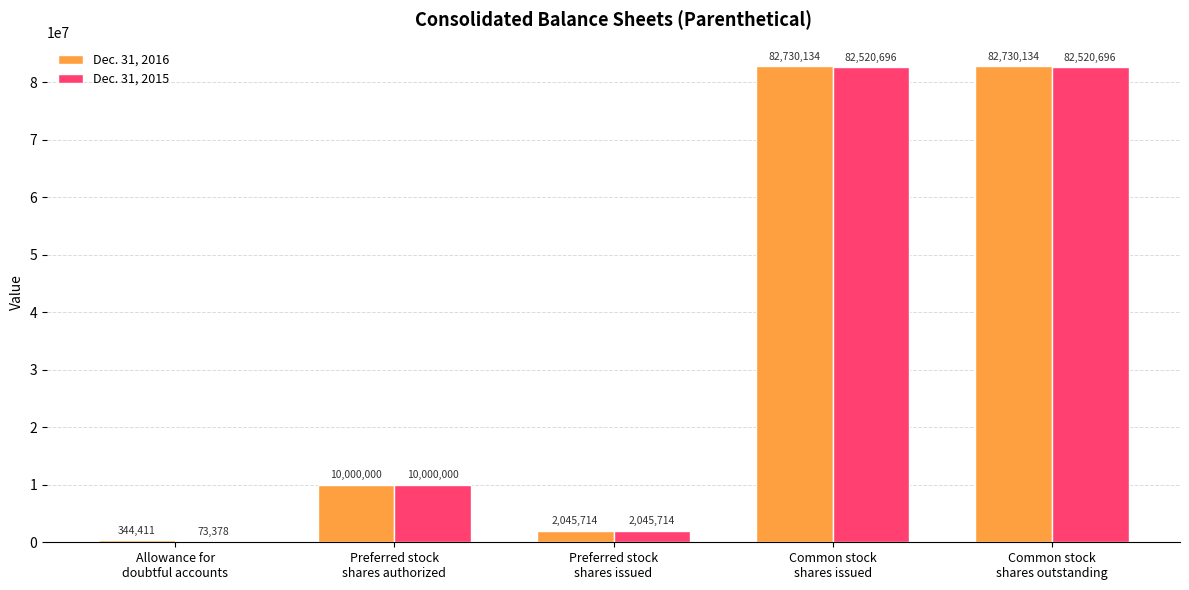

Which series has the largest total across all categories?

Dec. 31, 2016